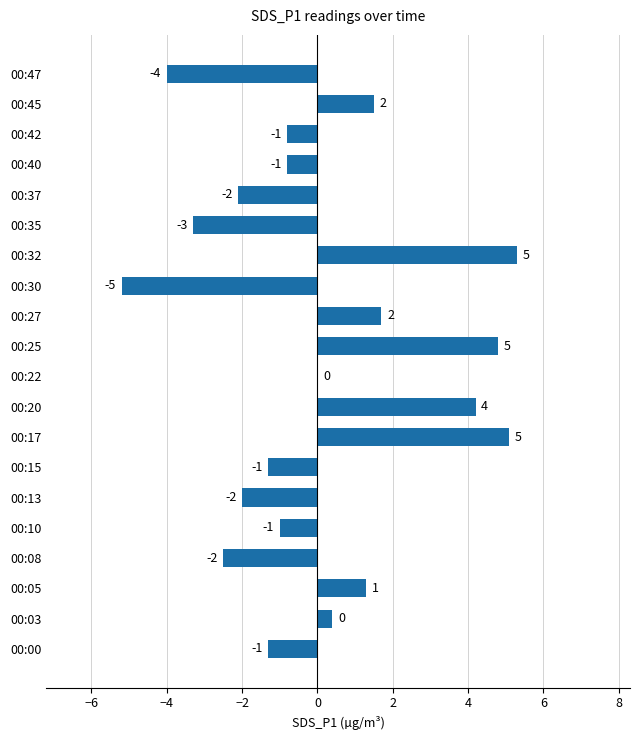

Is it true that the value at 00:08 is -2.5?

True